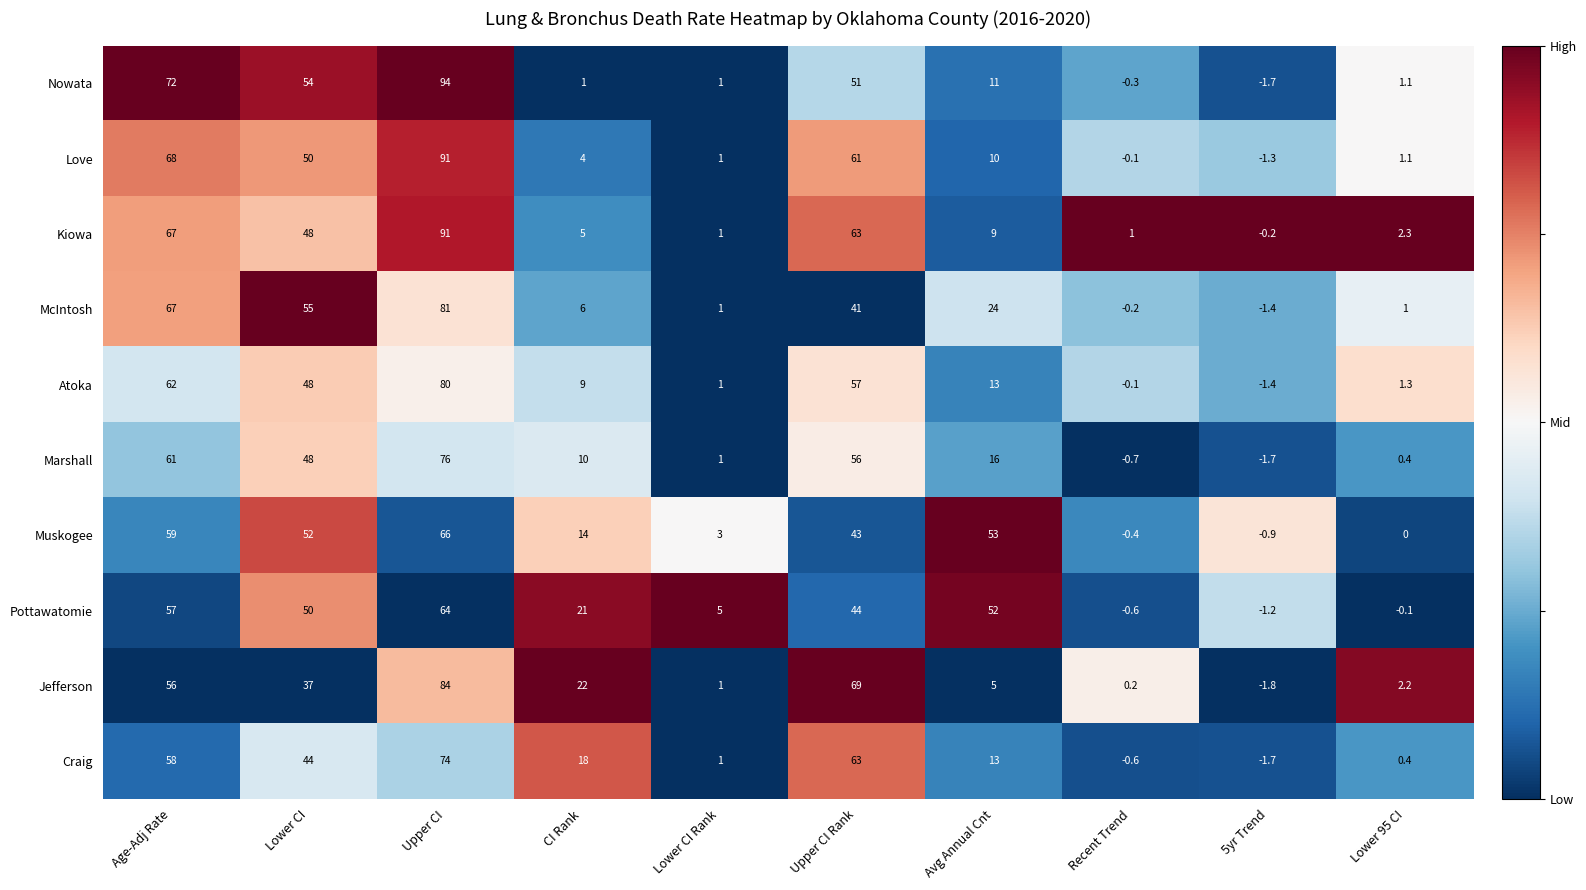

What is the spread (max minus min) of values at CI Rank?

21.0